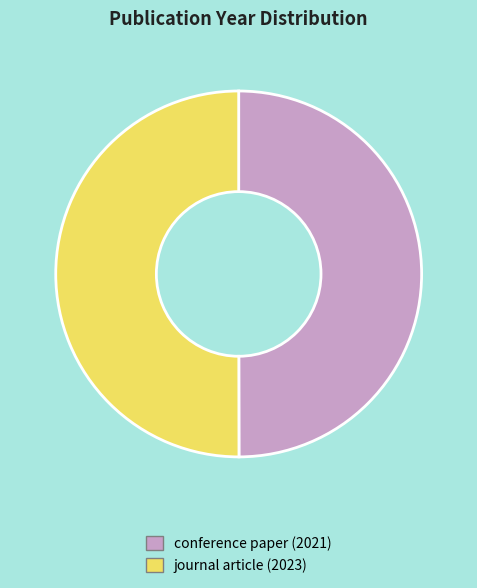

How many slices are in this pie chart?

2